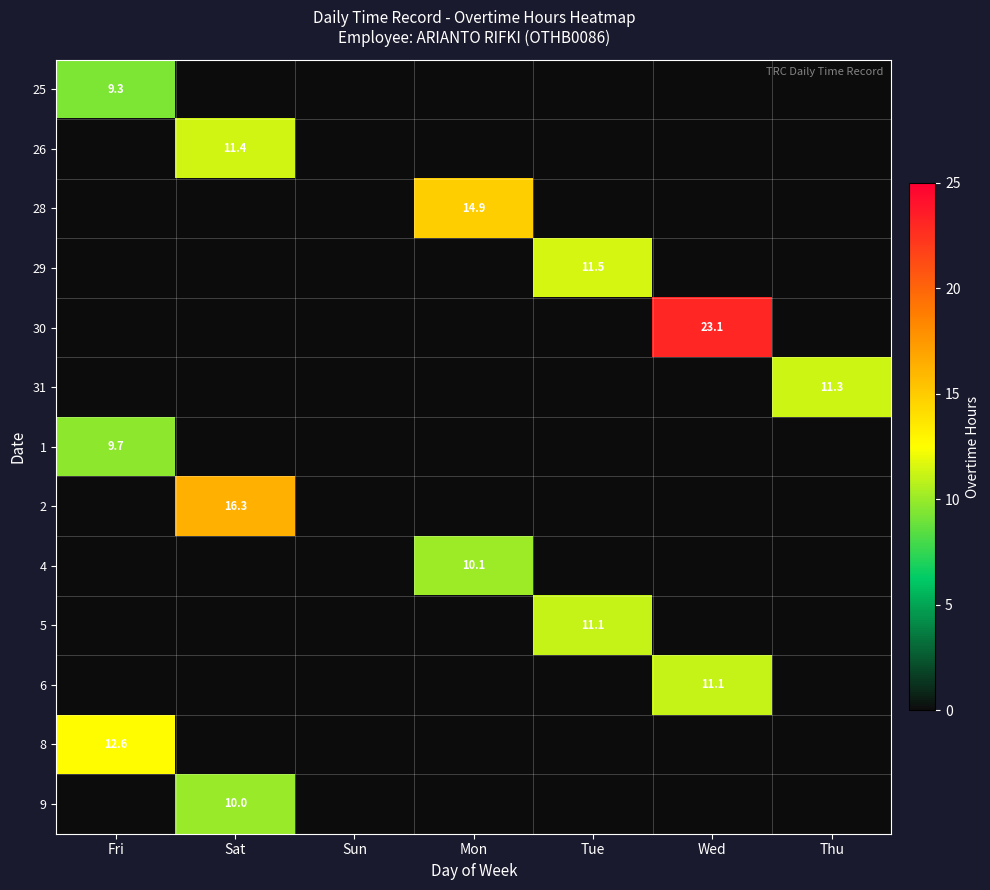

How many values in 26 are above zero?

1